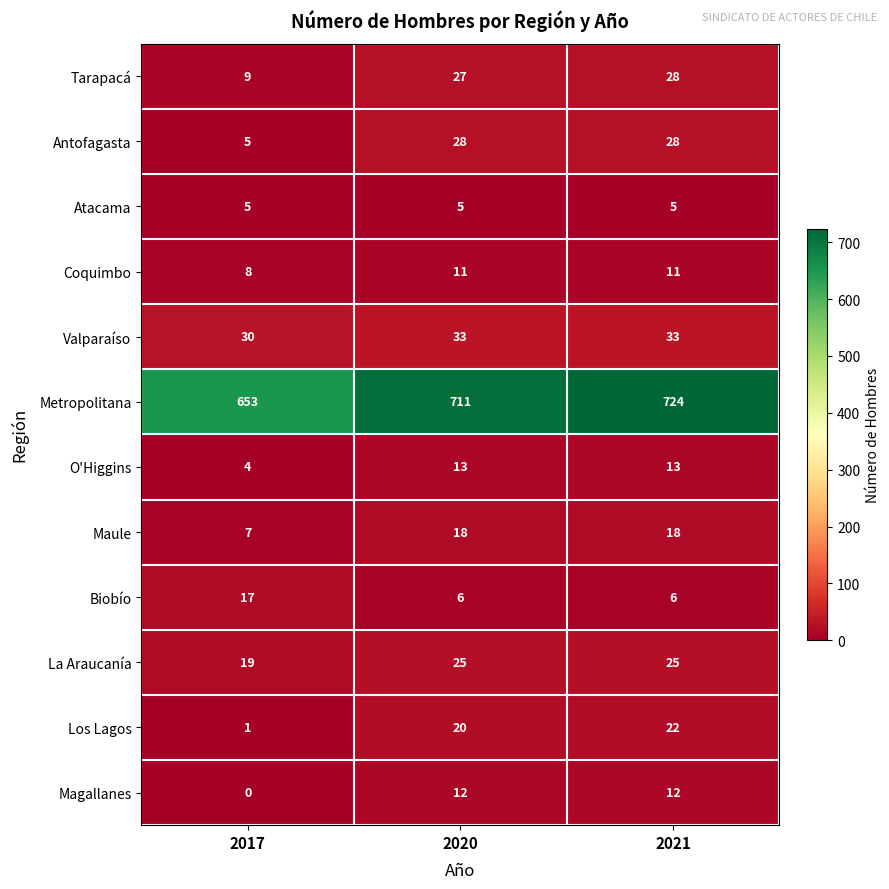

What is the total value across all series at 2020?

909